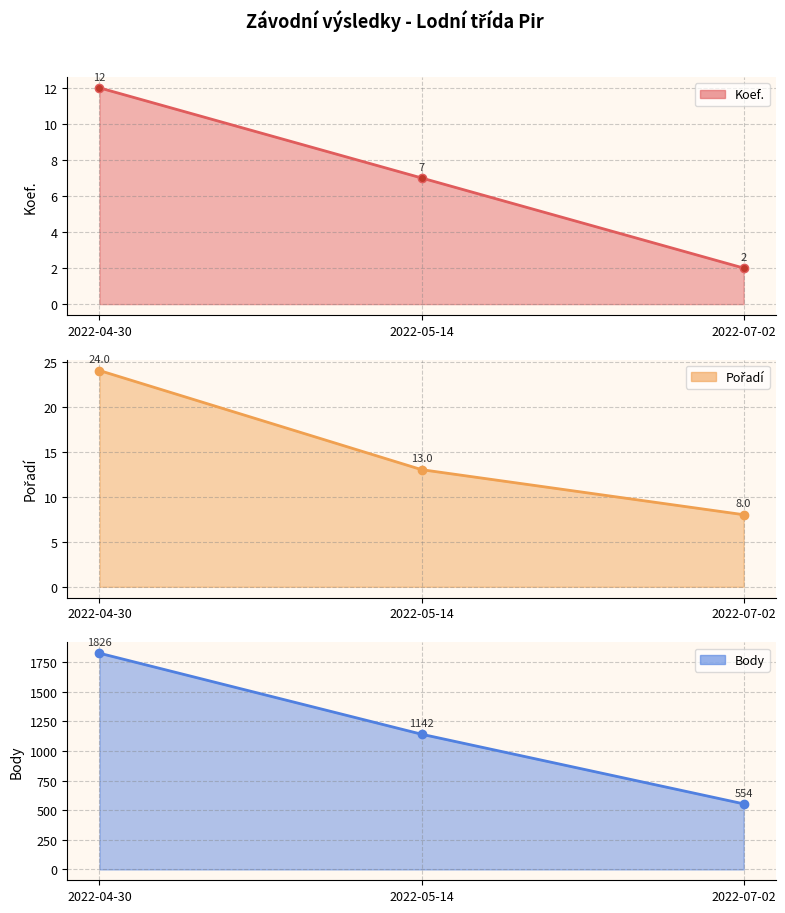

Is the value of Koef. at 2022-04-30 greater than the value of Pořadí at 2022-04-30?

No